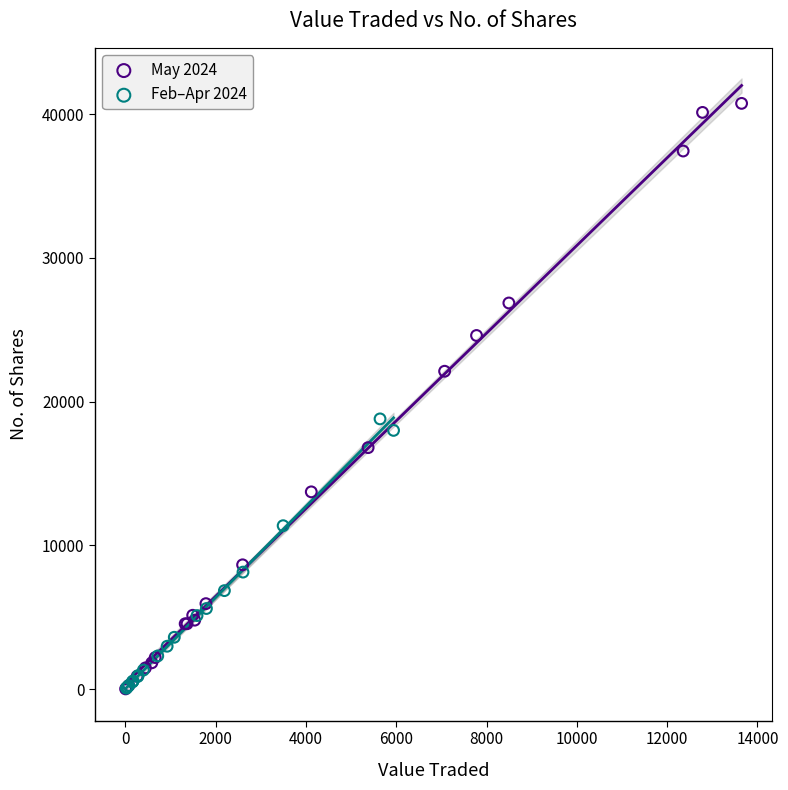

Which series has the largest Y range (max minus min)?

May 2024